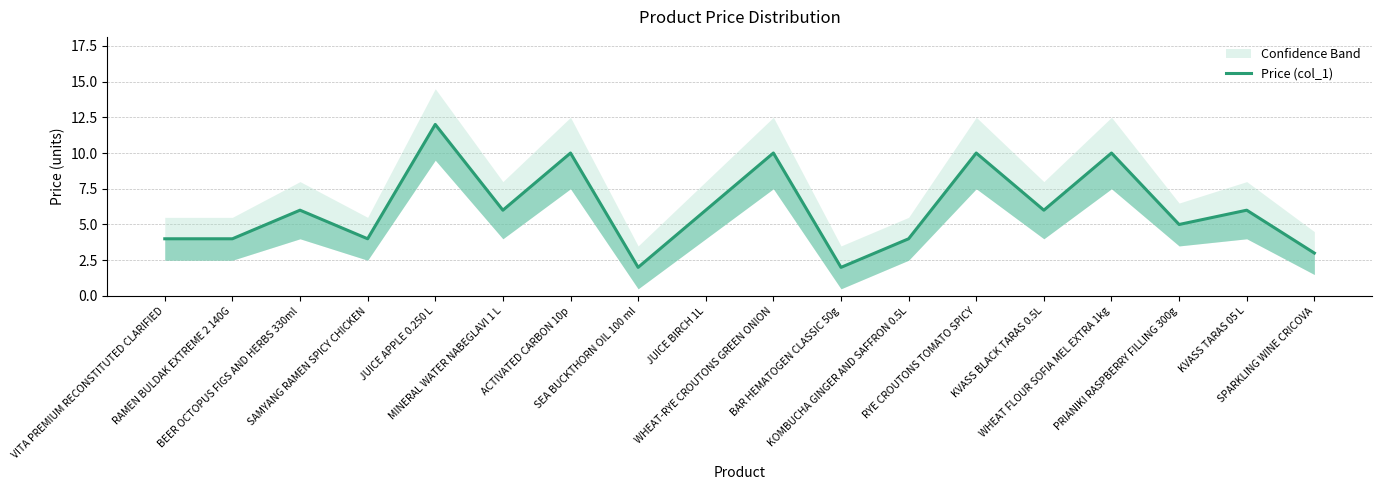

What is the value of the 8th point from the left?

2